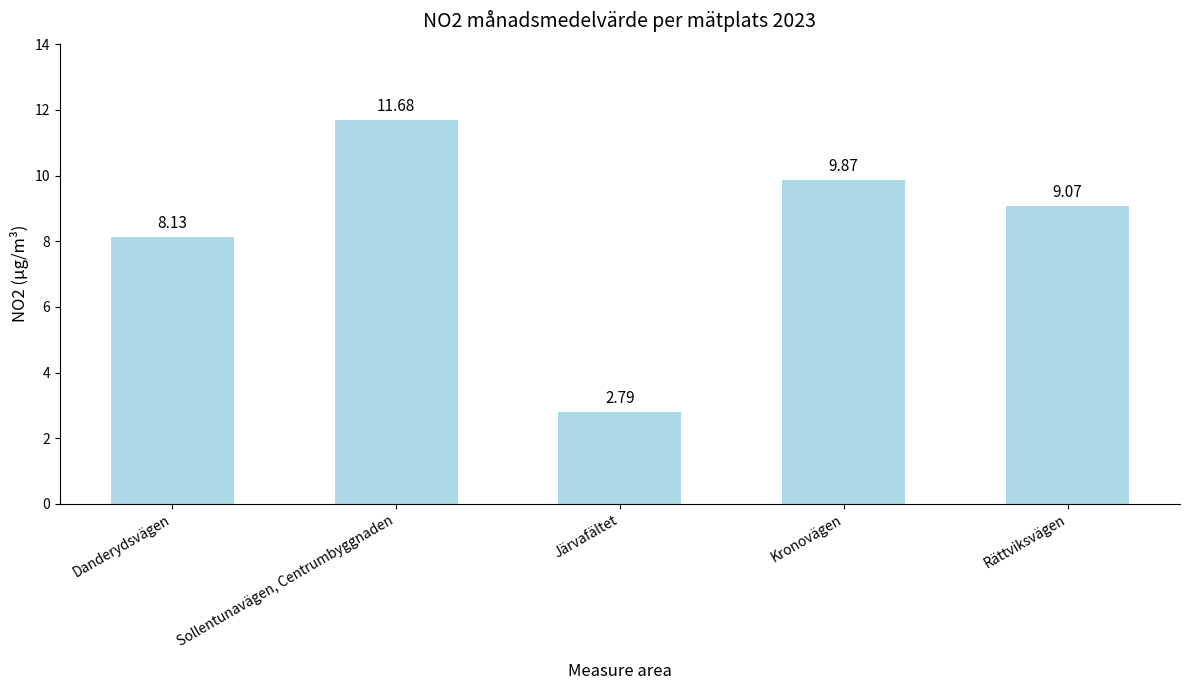

What is the smallest value displayed?

2.8